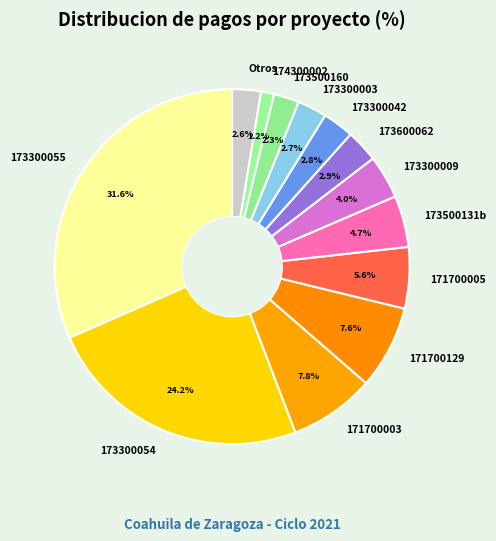

Which has a higher value, 174300002 or 173300003?

173300003